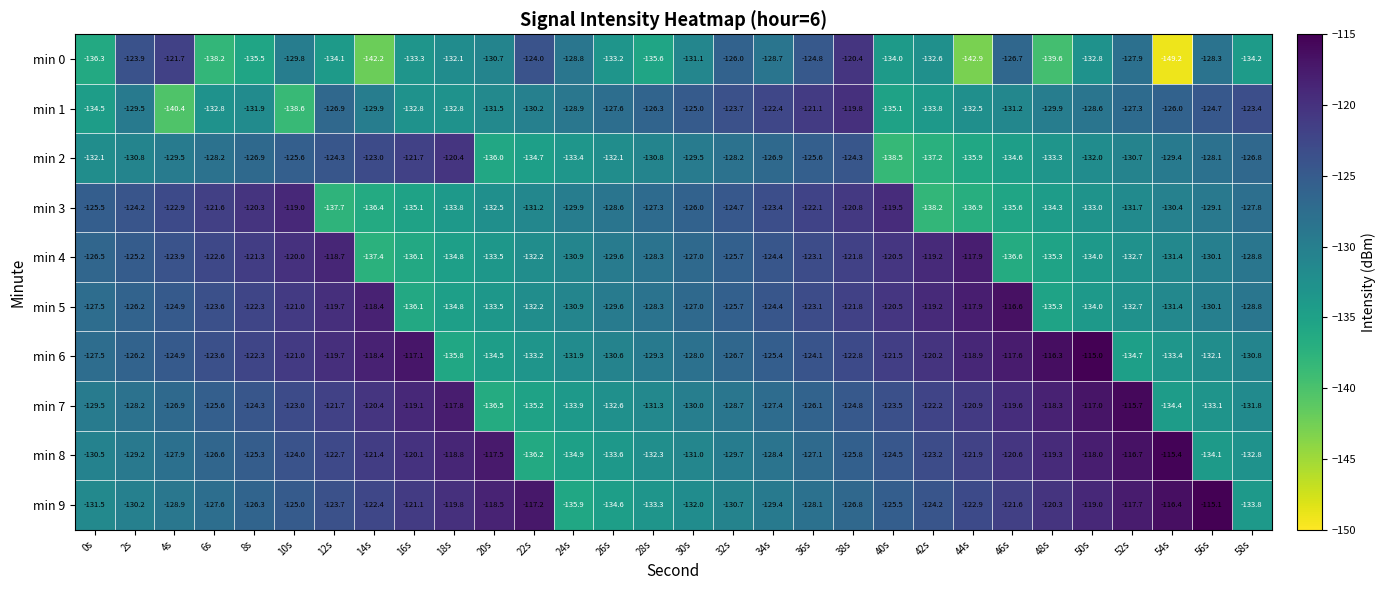

The min 1 series shows -128.9 at 24s. True or false?

True